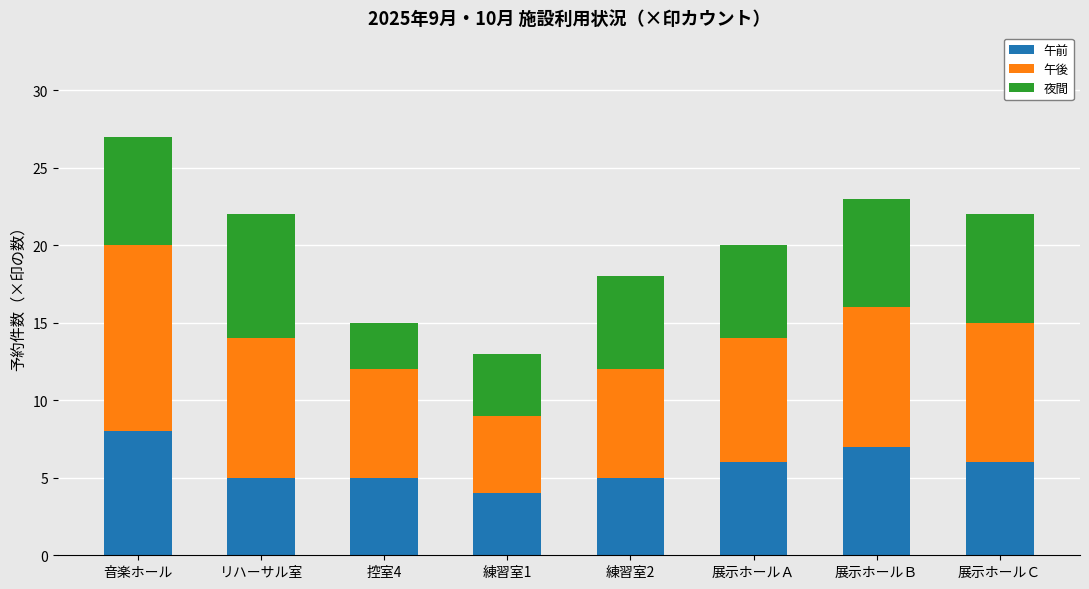

What value does the 午前 series have at リハーサル室?

5